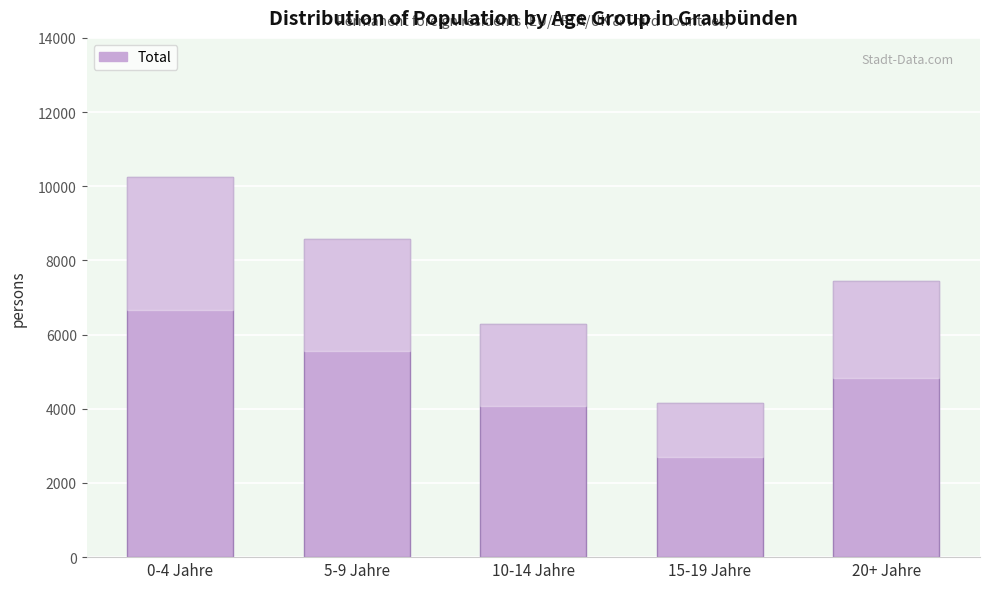

Reading left to right, transcribe all the data shown in this chart.

0-4 Jahre=10254	5-9 Jahre=8567	10-14 Jahre=6285	15-19 Jahre=4156	20+ Jahre=7436